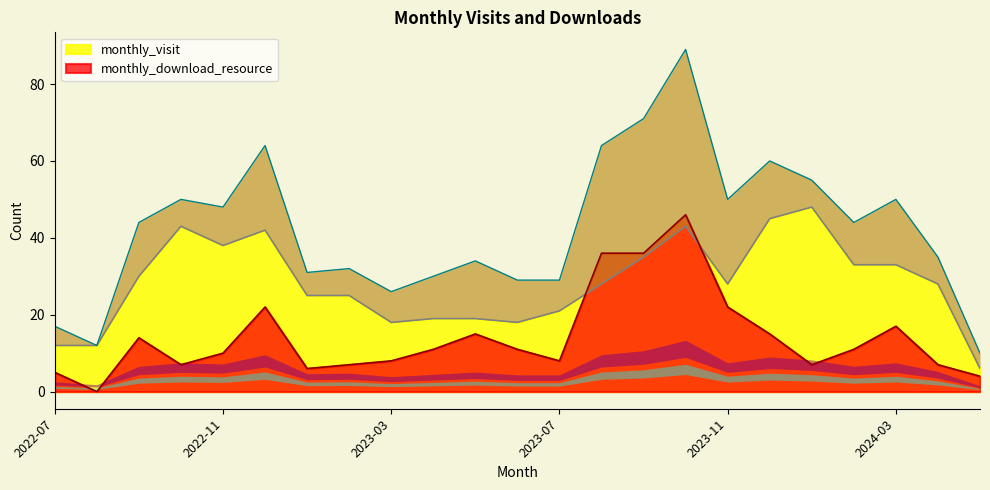

What is the spread (max minus min) of values at 2023-09?

1